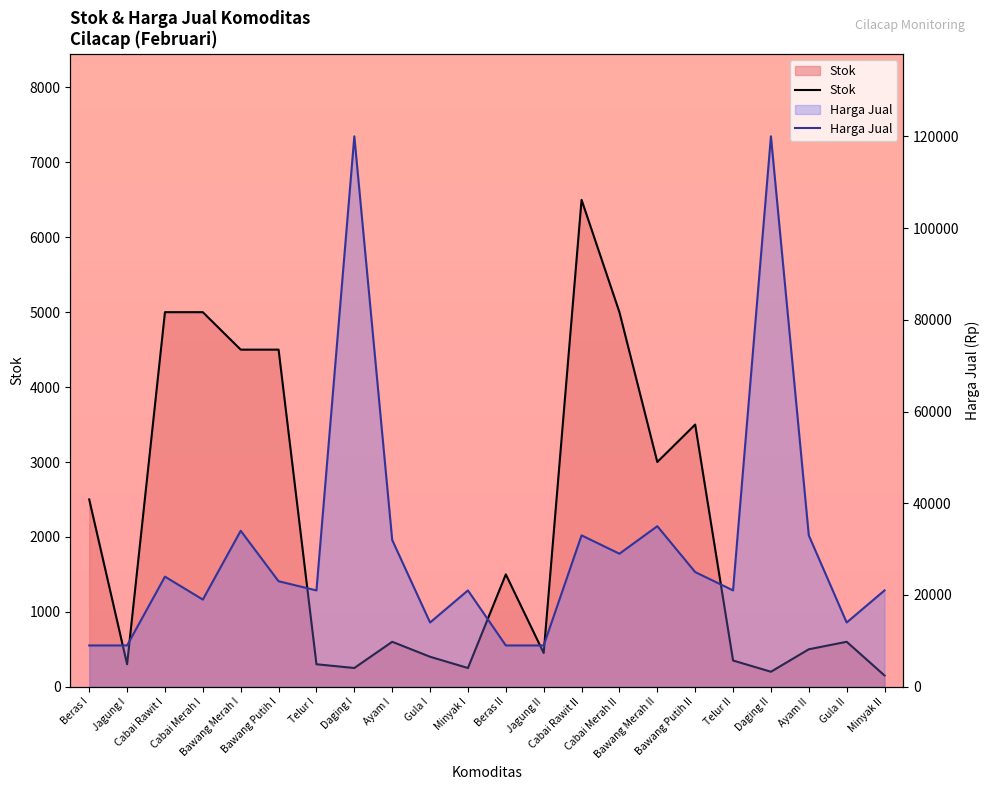

True or false: Harga Jual and Stok intersect in this chart.

False